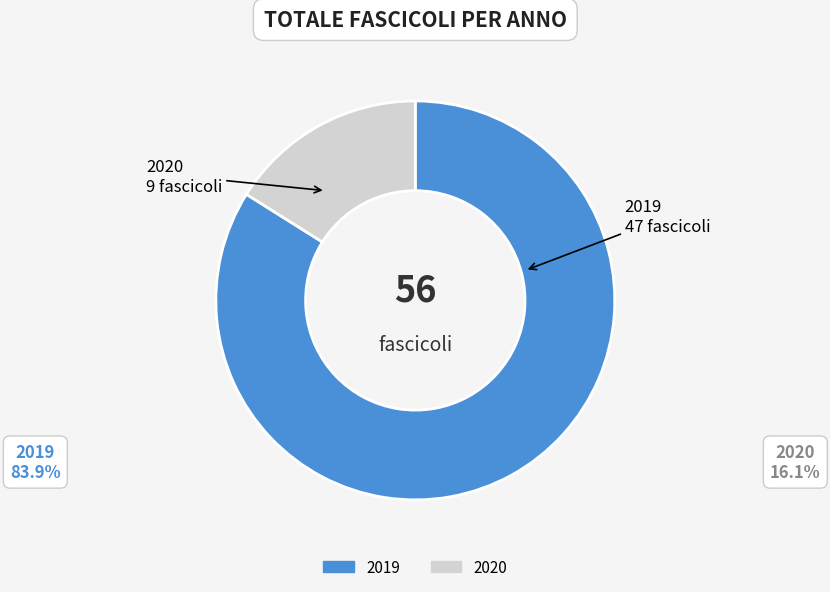

Is the sum of 2019 and 2020 greater than half?

Yes